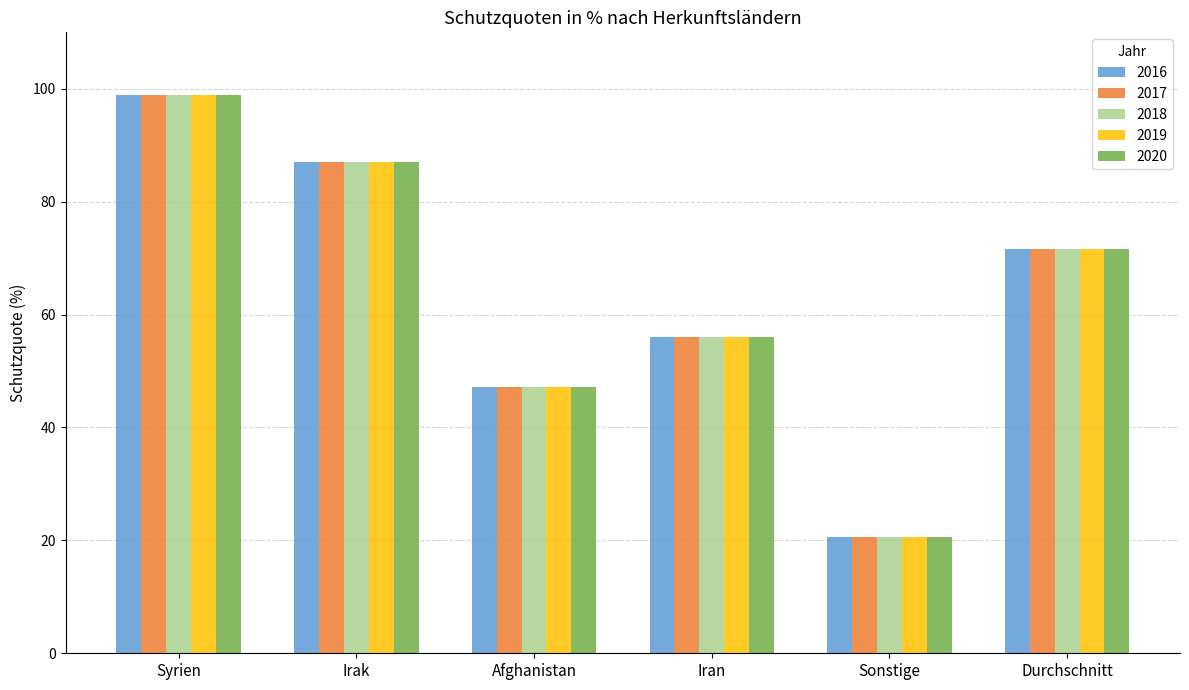

What is the label of the 5th bar from the left?

Sonstige